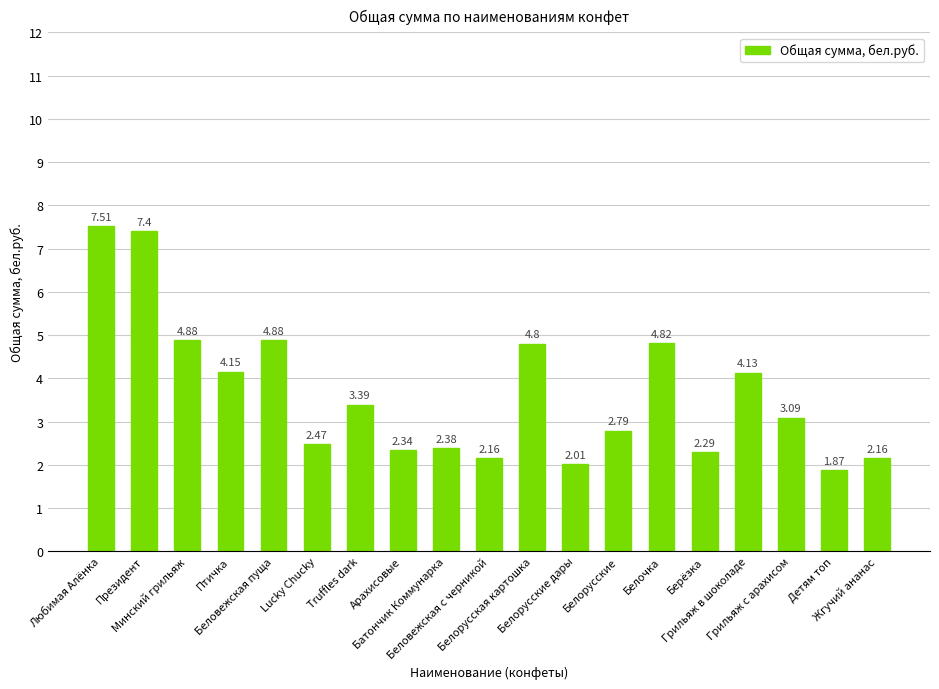

What is the difference between the second highest and minimum values?

5.5